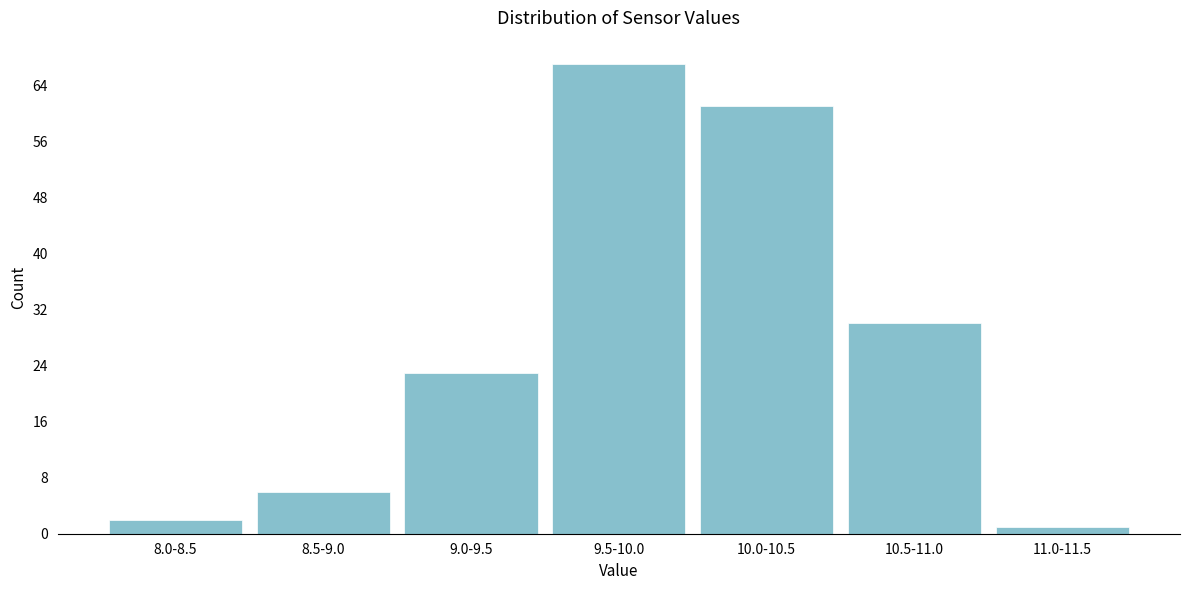

Reading right to left, extract all data points from this chart.

1	30	61	67	23	6	2